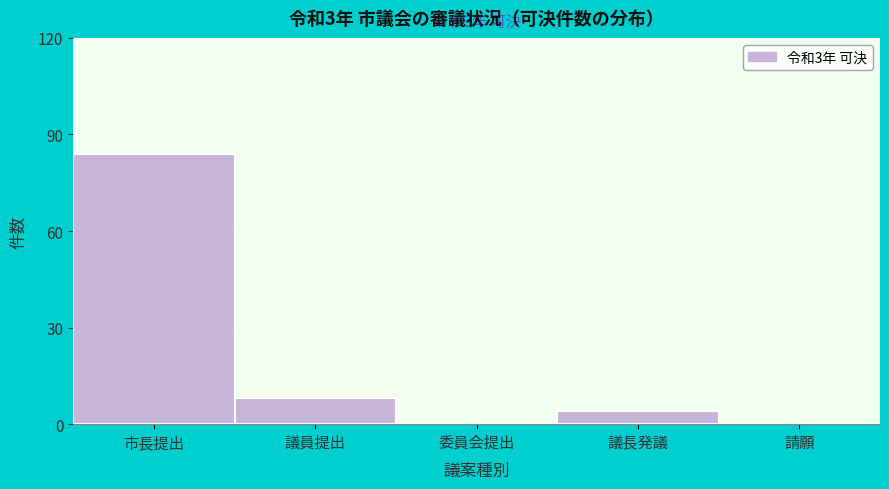

Reading left to right, transcribe all the data shown in this chart.

市長提出=84	議員提出=8	委員会提出=0	議長発議=4	請願=0